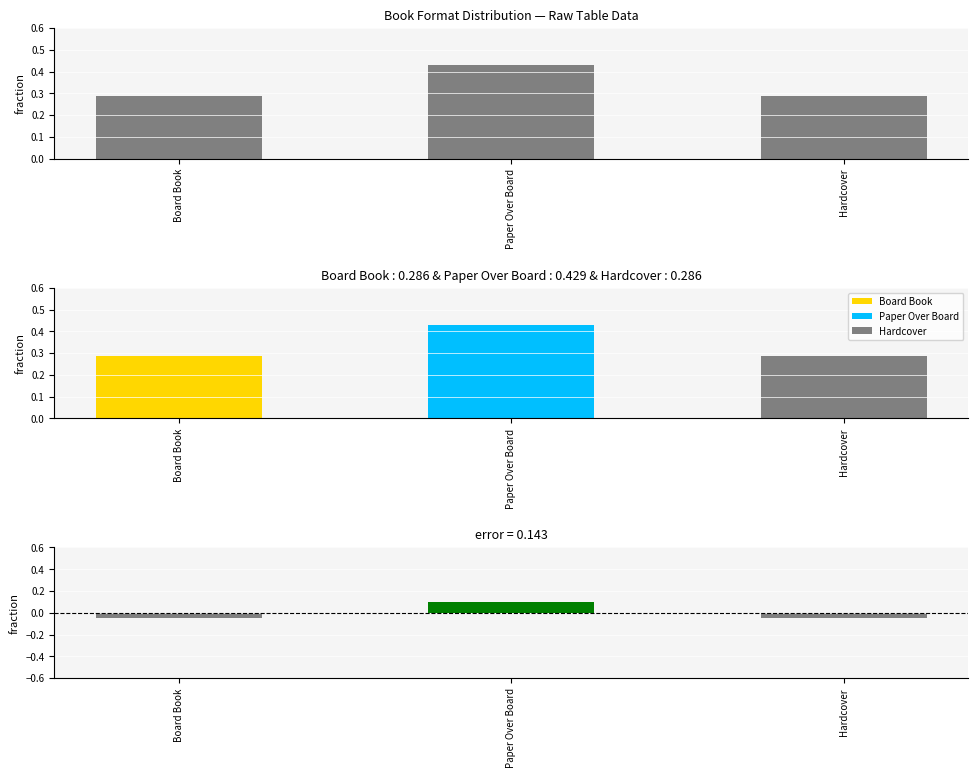

What is the smallest value displayed?

0.3